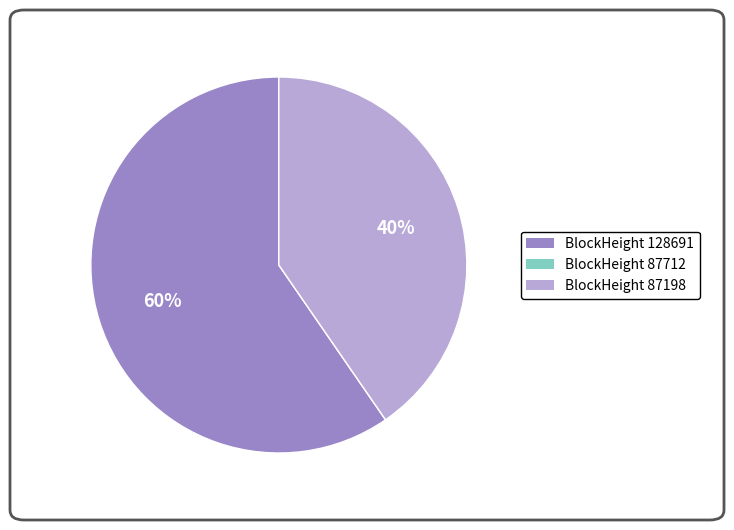

Does any single category account for the majority?

Yes